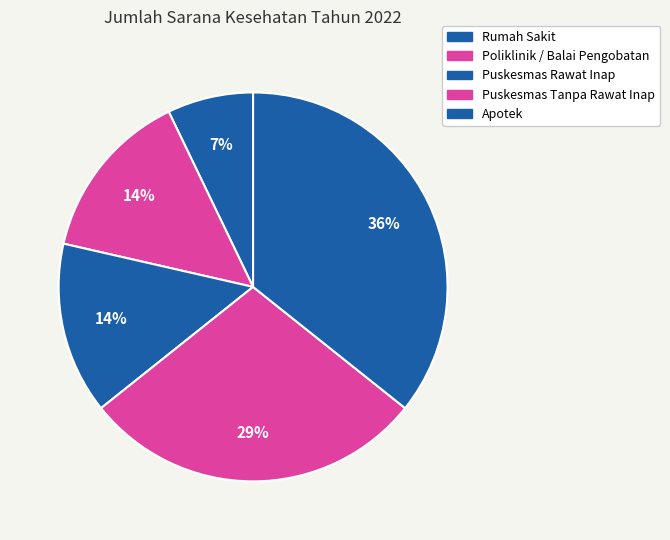

To the nearest percent, what is the difference between the Rumah Sakit and Apotek slice percentages?

29%